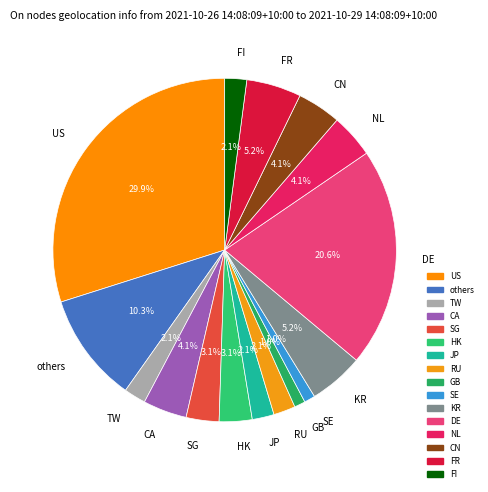

Does any single category account for the majority?

No